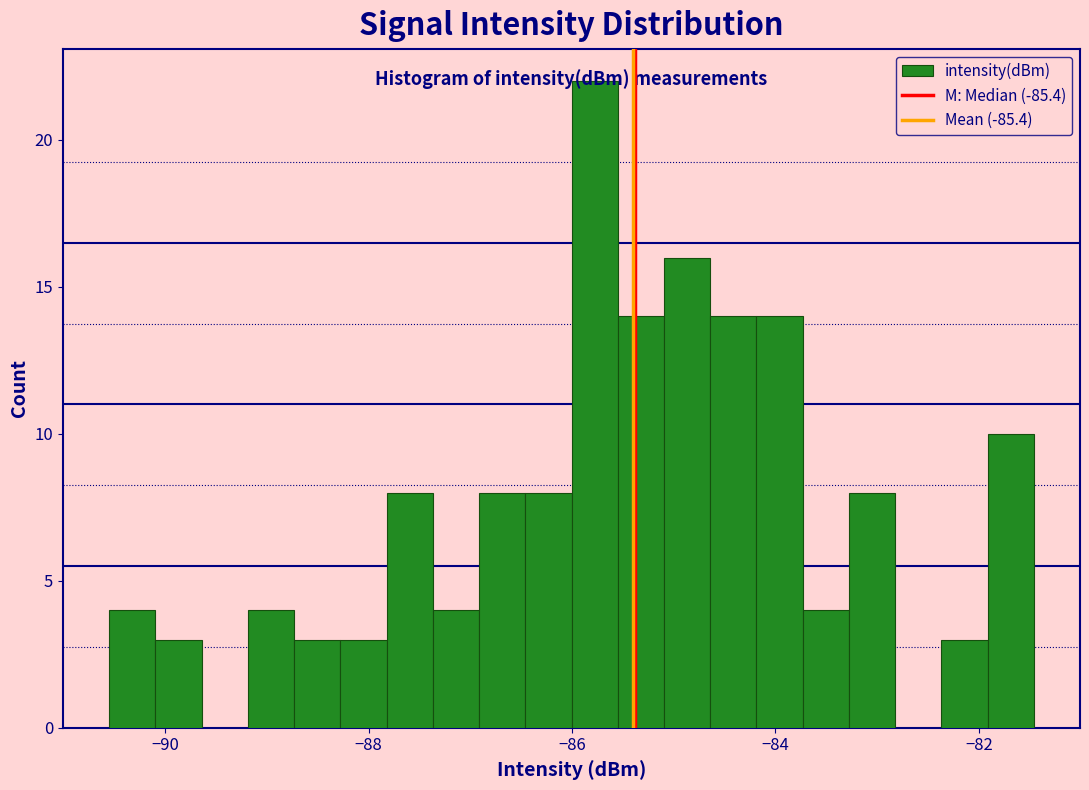

Around what value on the x-axis is the tallest bar? Give the approximate position of its centre, as read against the axis.

-85.8